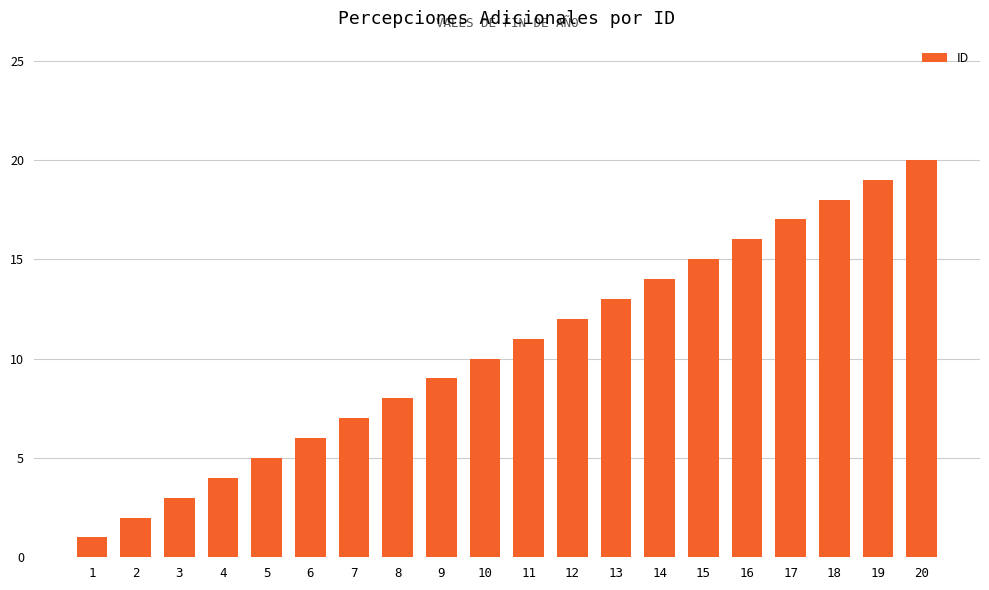

At which label is the value closest to 10?

10